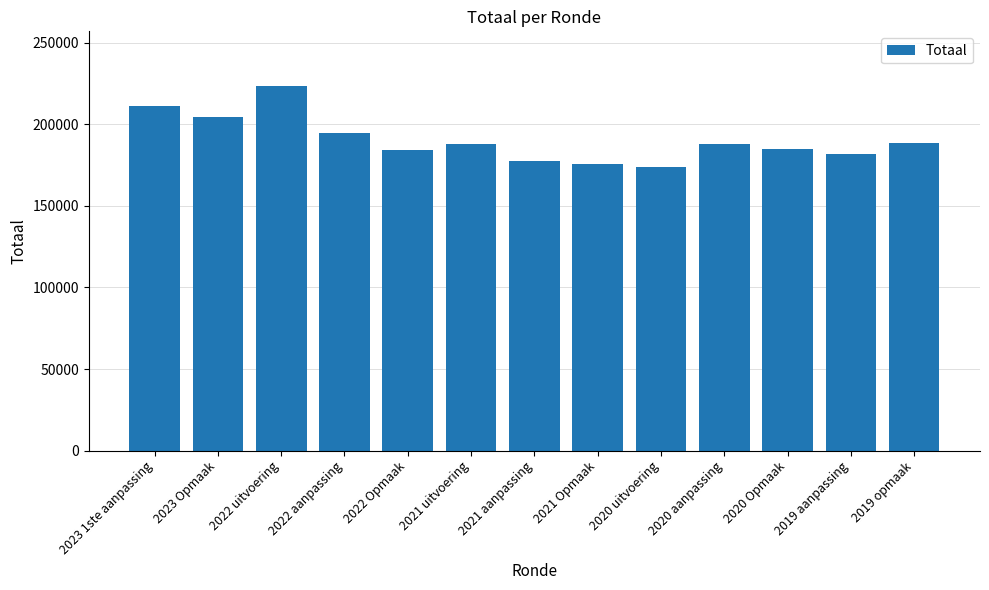

What is the label of the 11th bar from the right?

2022 uitvoering